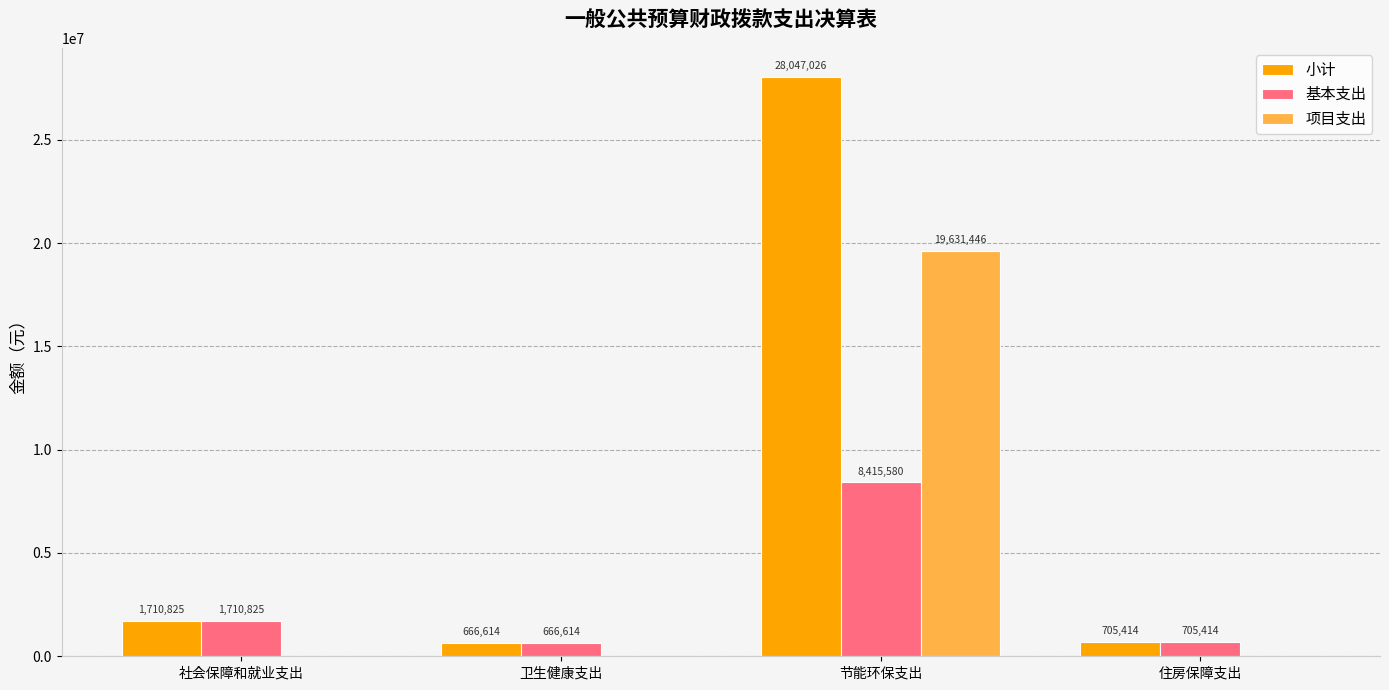

What value does the 基本支出 series have at 节能环保支出?

8415580.4